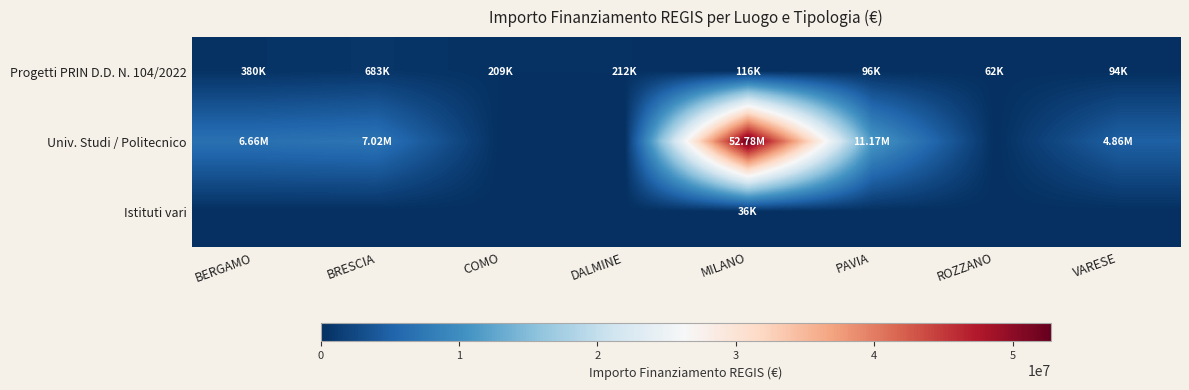

Reading left to right, extract all data points from this chart.

Progetti PRIN D.D. N. 104/2022: BERGAMO=379941.8	BRESCIA=682502.5	COMO=208762.6	DALMINE=212000.1	MILANO=115820.6	PAVIA=96064.0	ROZZANO=62062.4	VARESE=93652.0
Univ. Studi / Politecnico: BERGAMO=6664665.0	BRESCIA=7024917.0	COMO=0.0	DALMINE=0.0	MILANO=52776945.0	PAVIA=11167818.0	ROZZANO=0.0	VARESE=4863405.0
Istituti vari: BERGAMO=0.0	BRESCIA=0.0	COMO=0.0	DALMINE=0.0	MILANO=36123.8	PAVIA=0.0	ROZZANO=0.0	VARESE=0.0